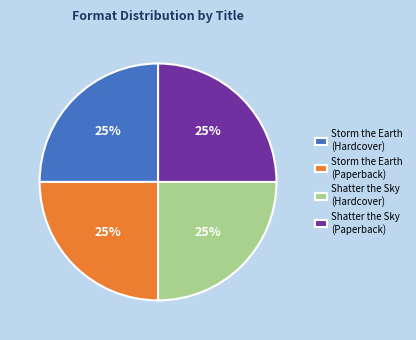

Approximately how many times larger is the value at Storm the Earth (Paperback) compared to Shatter the Sky (Paperback)?

1.0